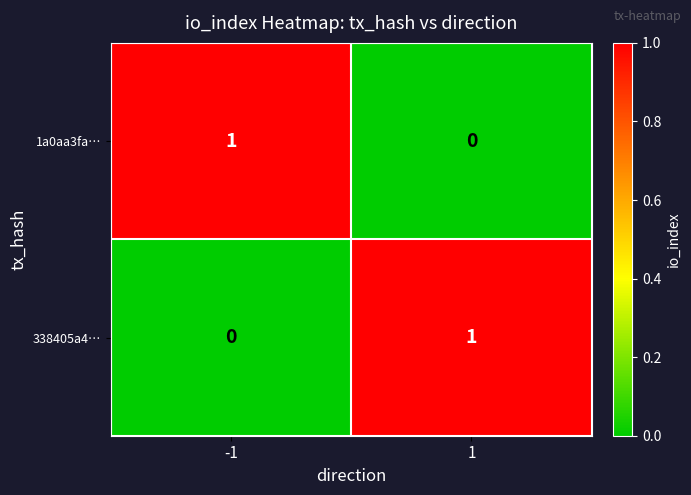

Rank the series at 1 from highest to lowest value.

338405a4…, 1a0aa3fa…